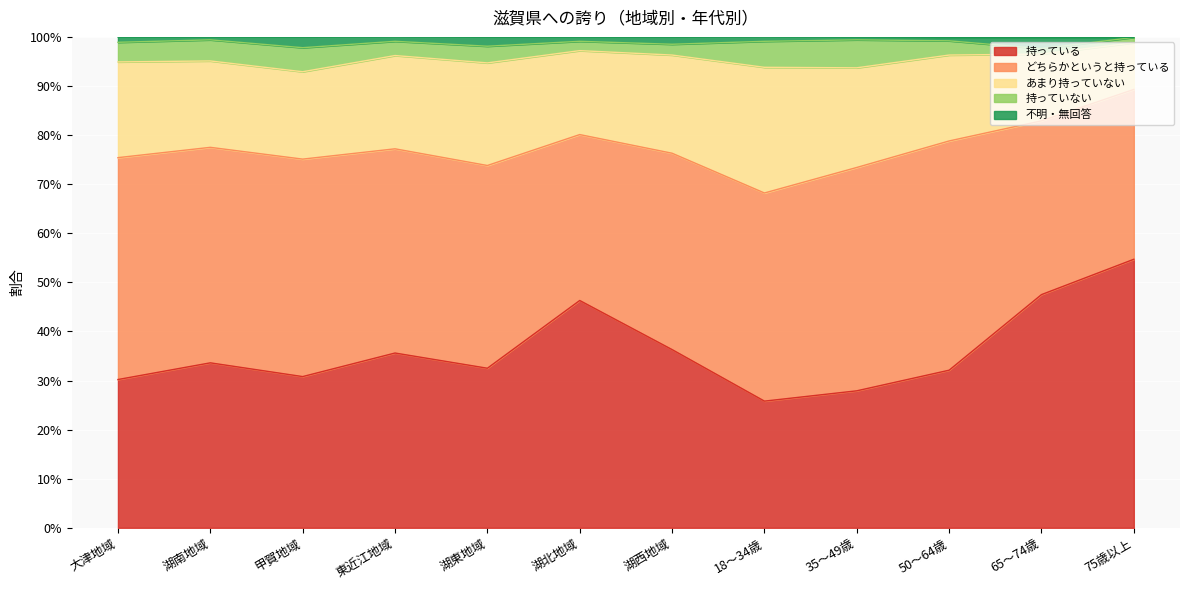

Reading left to right, what are all the values shown in this chart?

持っている: 大津地域=0.3	湖南地域=0.3	甲賀地域=0.3	東近江地域=0.4	湖東地域=0.3	湖北地域=0.5	湖西地域=0.4	18～34歳=0.3	35～49歳=0.3	50～64歳=0.3	65～74歳=0.5	75歳以上=0.5
どちらかというと持っている: 大津地域=0.5	湖南地域=0.4	甲賀地域=0.4	東近江地域=0.4	湖東地域=0.4	湖北地域=0.3	湖西地域=0.4	18～34歳=0.4	35～49歳=0.5	50～64歳=0.5	65～74歳=0.4	75歳以上=0.3
あまり持っていない: 大津地域=0.2	湖南地域=0.2	甲賀地域=0.2	東近江地域=0.2	湖東地域=0.2	湖北地域=0.2	湖西地域=0.2	18～34歳=0.3	35～49歳=0.2	50～64歳=0.2	65～74歳=0.1	75歳以上=0.1
持っていない: 大津地域=0.0	湖南地域=0.0	甲賀地域=0.0	東近江地域=0.0	湖東地域=0.0	湖北地域=0.0	湖西地域=0.0	18～34歳=0.1	35～49歳=0.1	50～64歳=0.0	65～74歳=0.0	75歳以上=0.0
不明・無回答: 大津地域=0.0	湖南地域=0.0	甲賀地域=0.0	東近江地域=0.0	湖東地域=0.0	湖北地域=0.0	湖西地域=0.0	18～34歳=0.0	35～49歳=0.0	50～64歳=0.0	65～74歳=0.0	75歳以上=0.0